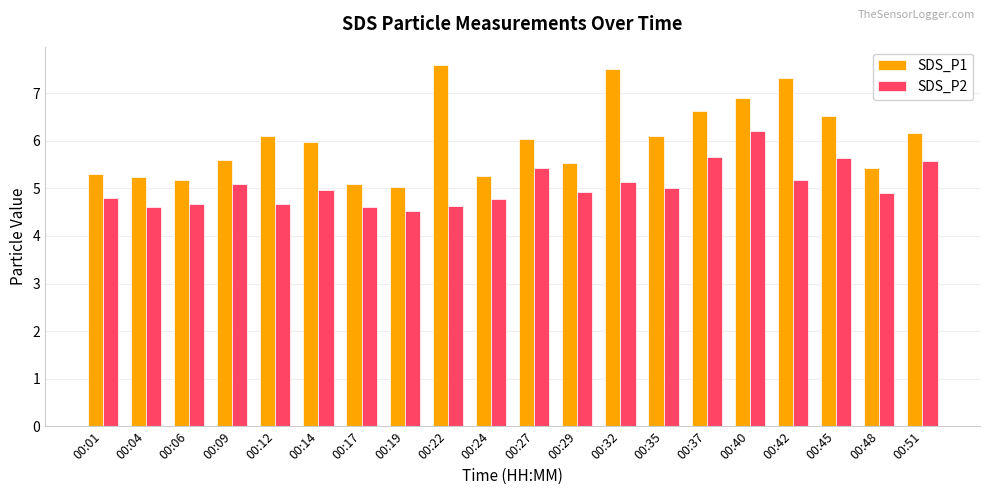

Where does the SDS_P1 series first go above 6?

00:12